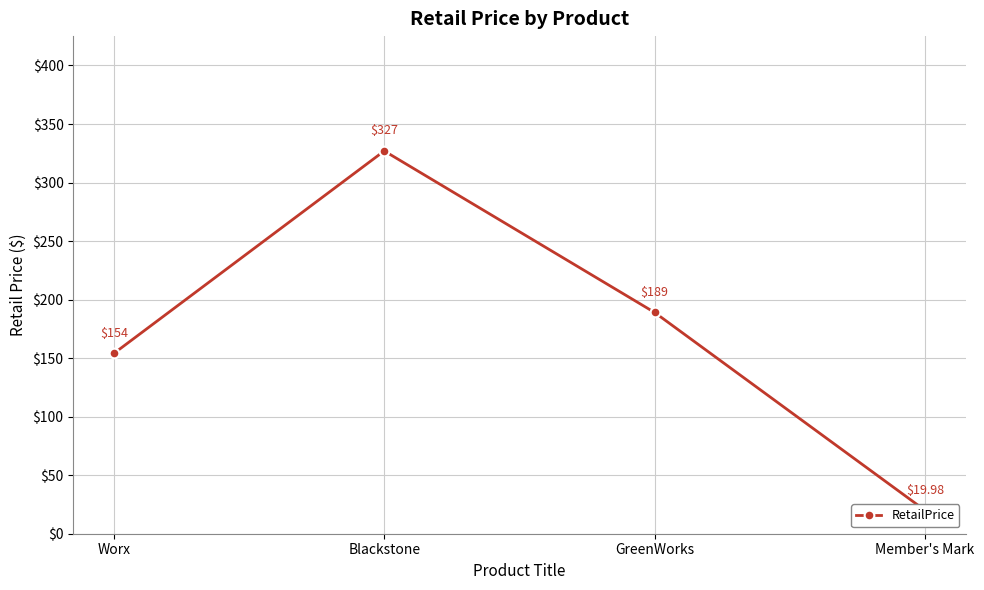

Does the chart display data point markers on the line(s)?

Yes